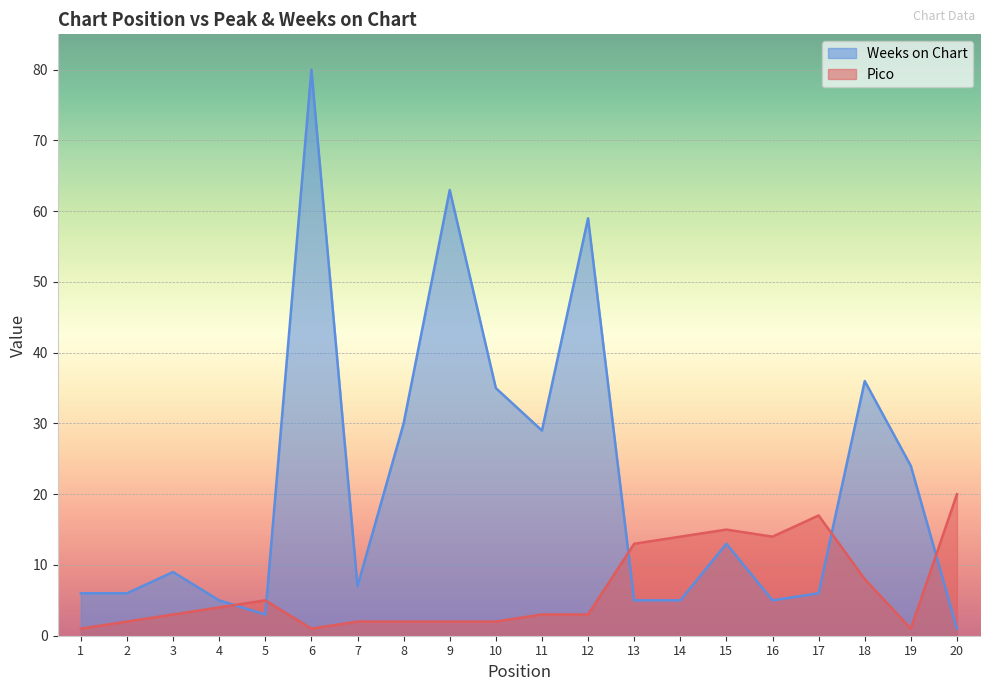

The value of Weeks on Chart at 1 is 4. True or false?

False